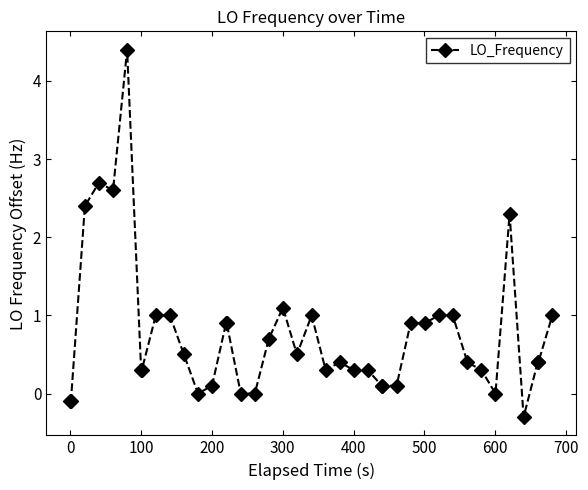

Reading right to left, transcribe all the data shown in this chart.

1.0	0.4	0.4	-0.3	2.3	0.0	0.3	0.4	1.0	1.0	0.9	0.9	0.1	0.1	0.1	0.3	0.3	0.4	0.3	1.0	0.5	1.1	0.7	0.0	0.0	0.9	0.9	0.1	0.0	0.5	1.0	1.0	0.3	0.3	4.4	2.6	2.7	2.4	-0.1	-0.1